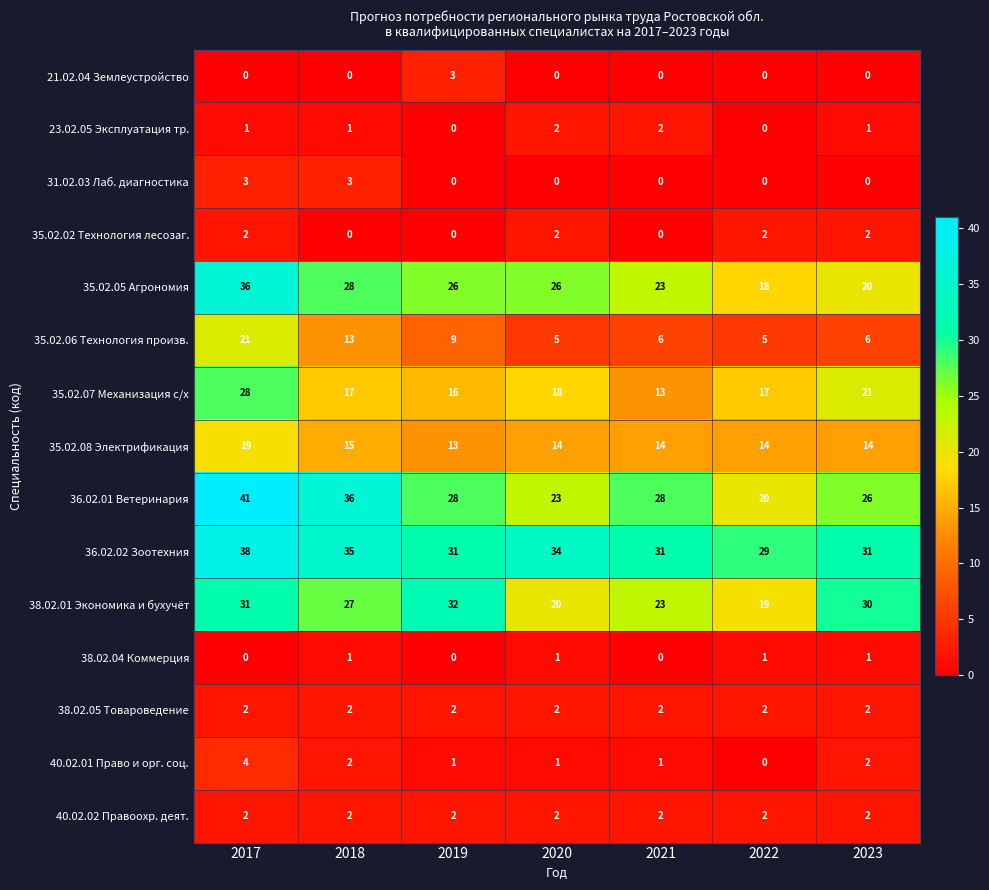

What value does the 36.02.01 Ветеринария series have at 2021?

28